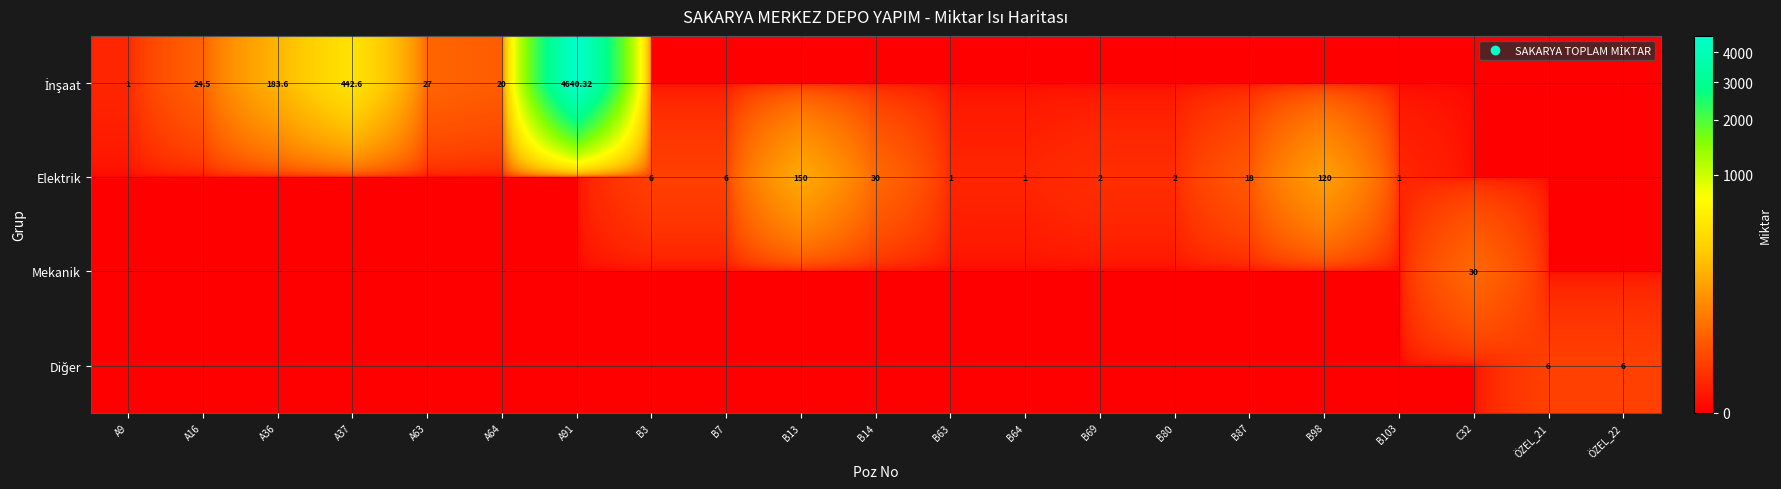

Between A37 and B87, which series saw the biggest shift?

İnşaat